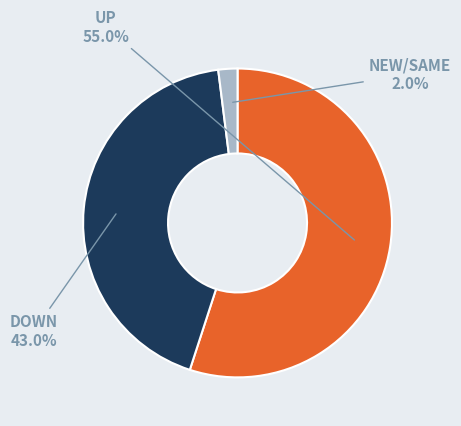

Is there a majority slice in this chart?

Yes